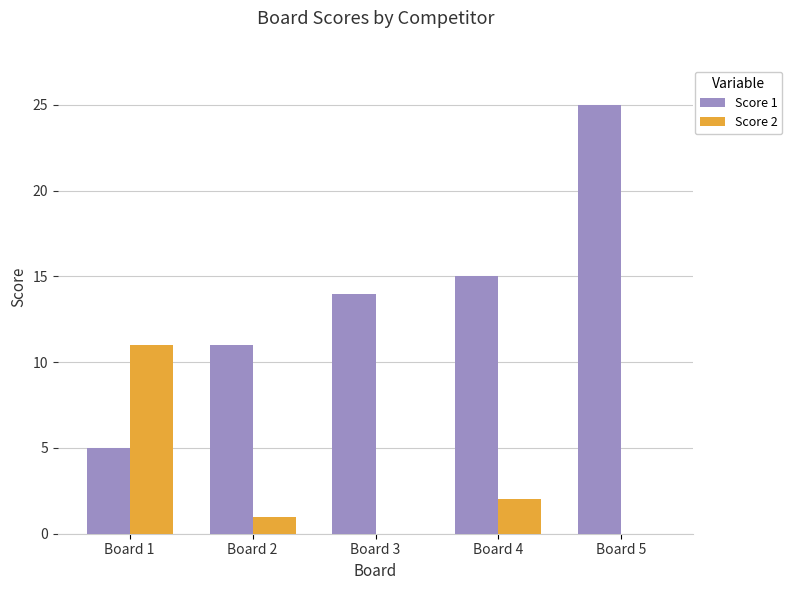

Reading left to right, list all the values displayed in this chart.

Score 1: Board 1=5	Board 2=11	Board 3=14	Board 4=15	Board 5=25
Score 2: Board 1=11	Board 2=1	Board 3=0	Board 4=2	Board 5=0